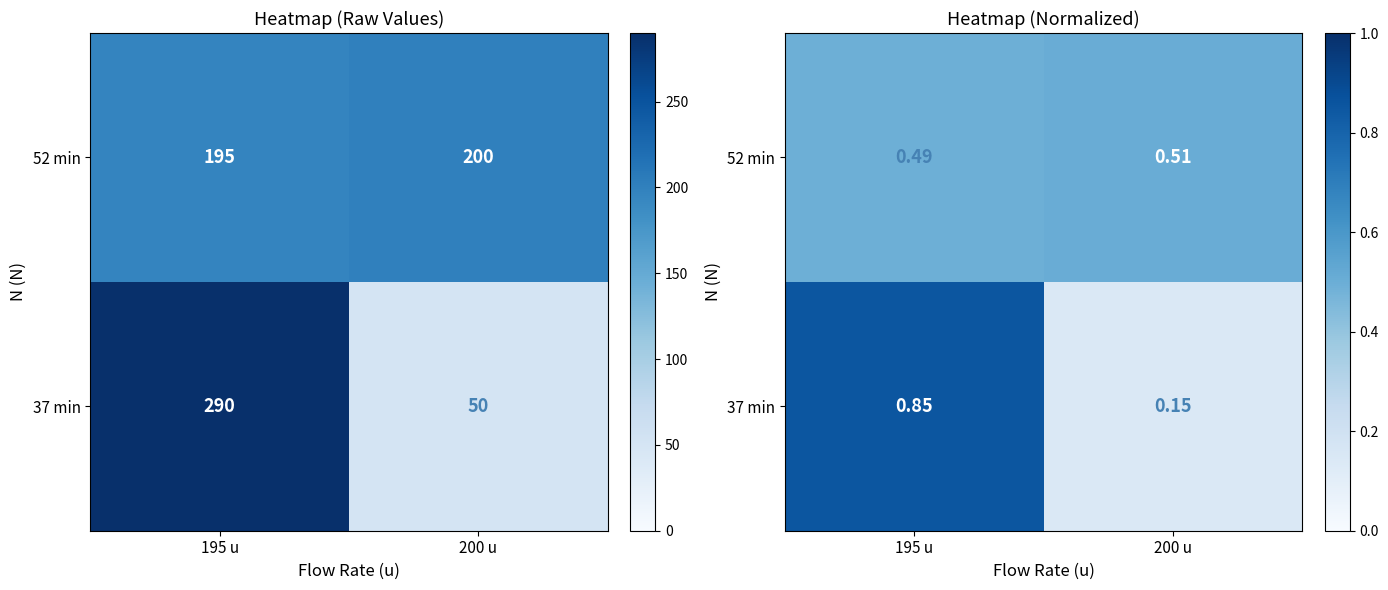

Which category has the lowest value across all series?

200 u